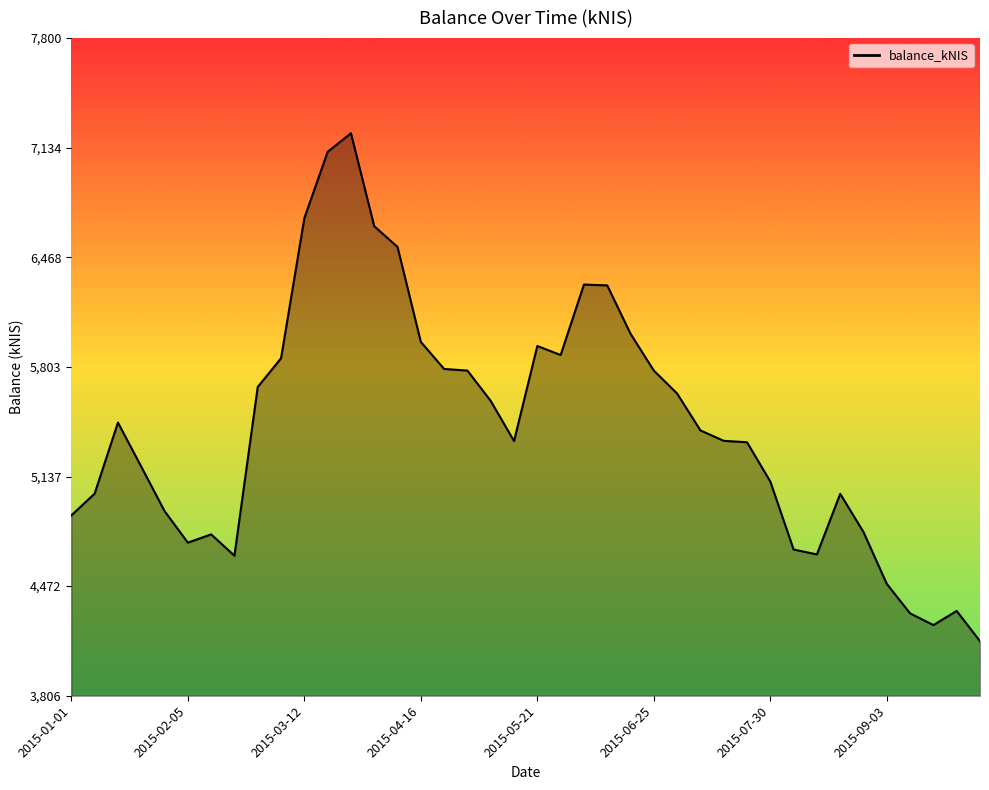

What is the difference between the maximum and minimum values?

3084.7